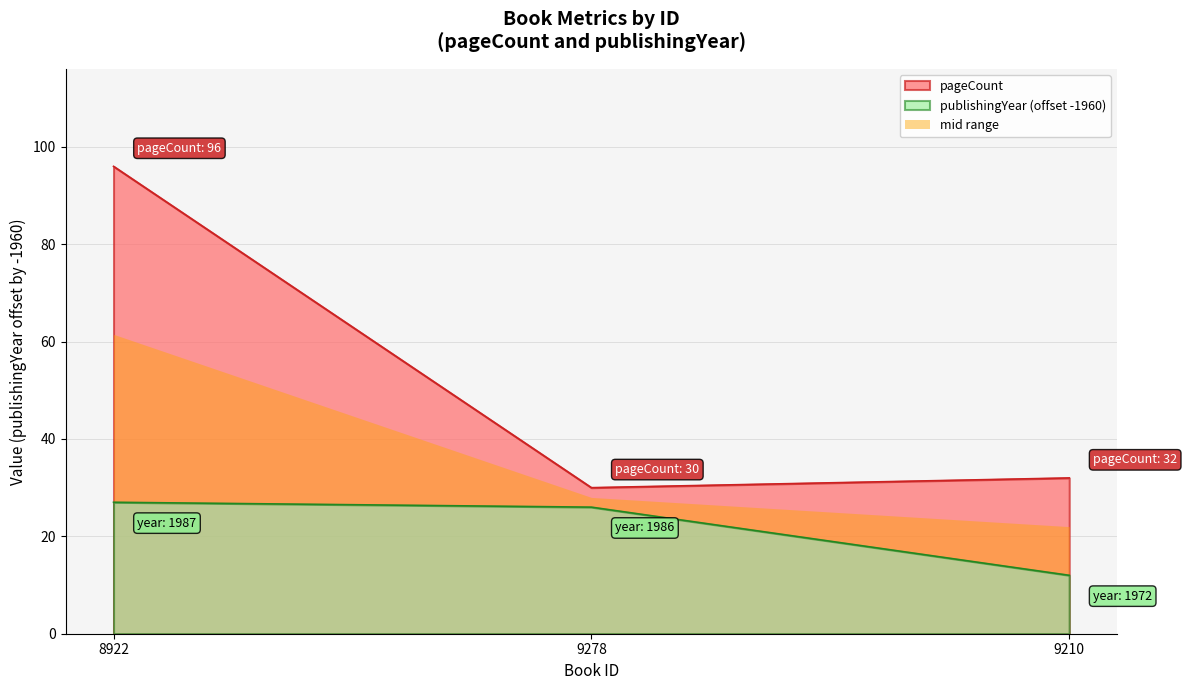

Reading left to right, extract all data points from this chart.

pageCount: 96	30	32
publishingYear: 27	26	12